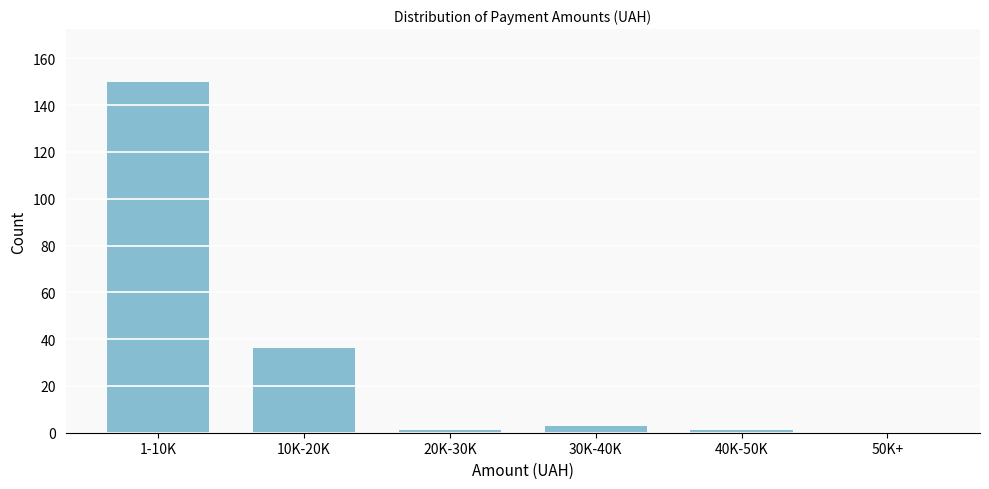

Reading left to right, what are all the values shown in this chart?

1-10K=150	10K-20K=36	20K-30K=1	30K-40K=3	40K-50K=1	50K+=0